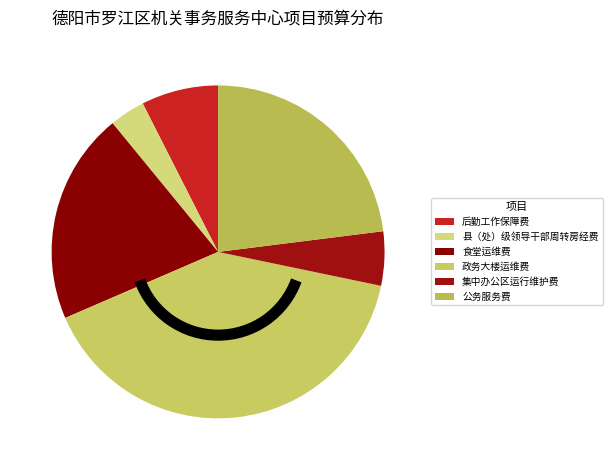

Which has a higher value, 食堂运维费 or 县（处）级领导干部周转房经费?

食堂运维费